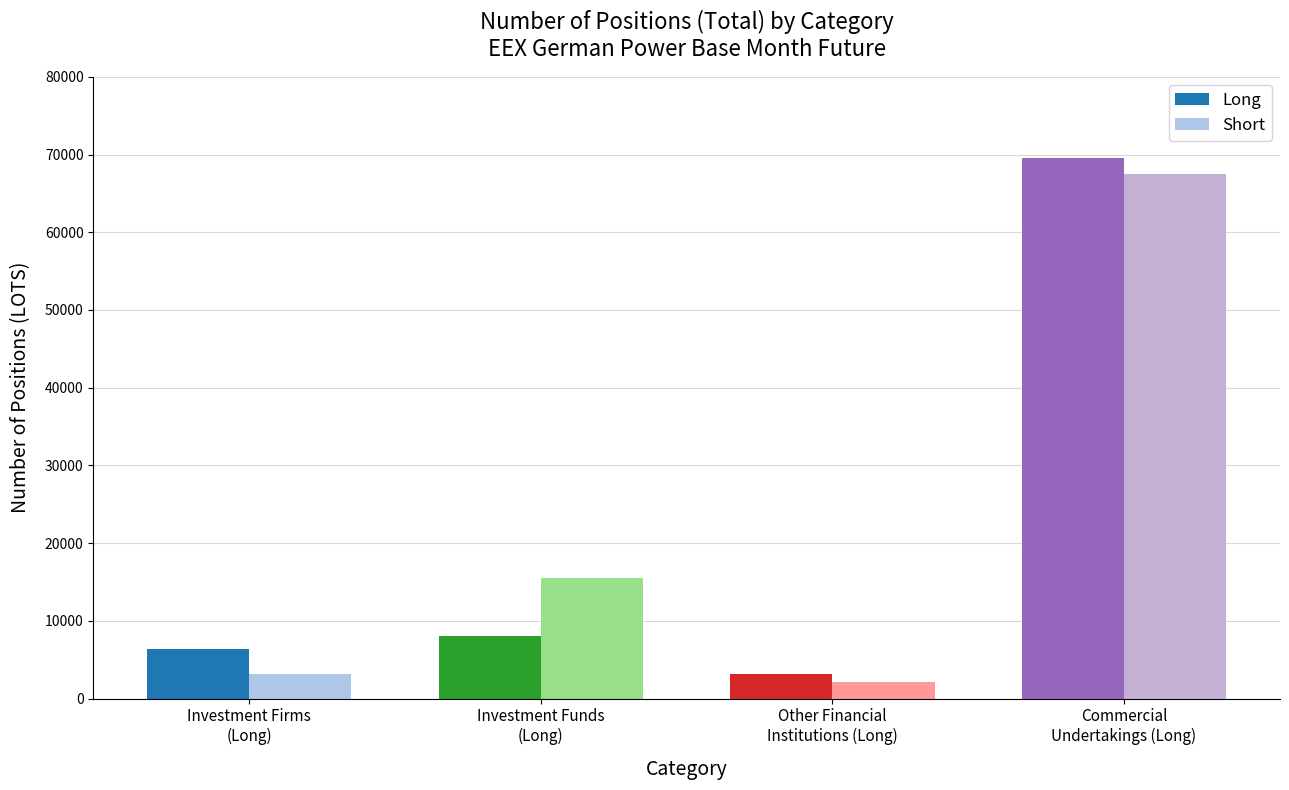

What is the difference between the second highest and minimum values in the Short series?

13392.8